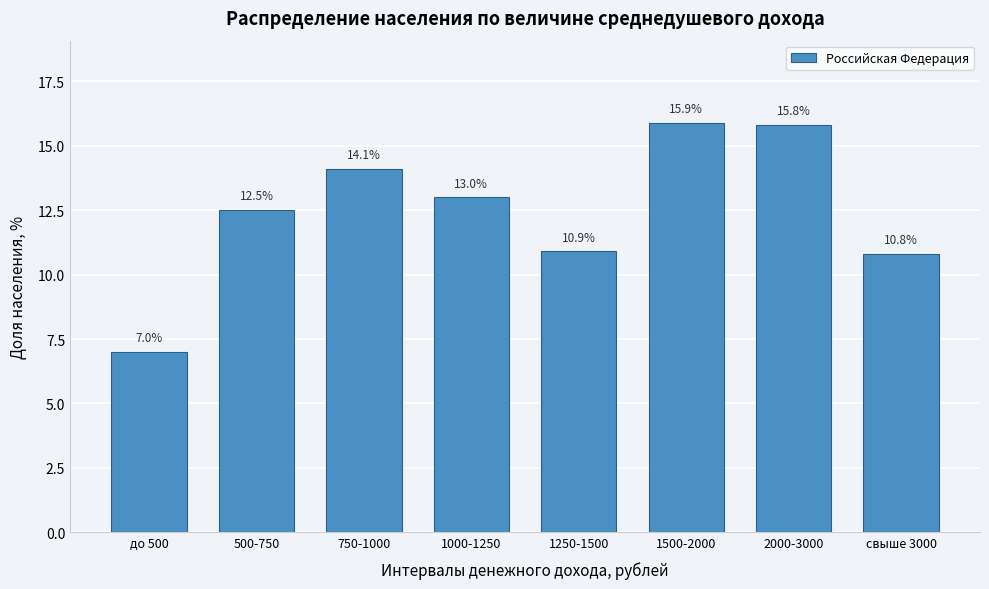

Reading left to right, list all the values displayed in this chart.

7.0	12.5	14.1	13.0	10.9	15.9	15.8	10.8